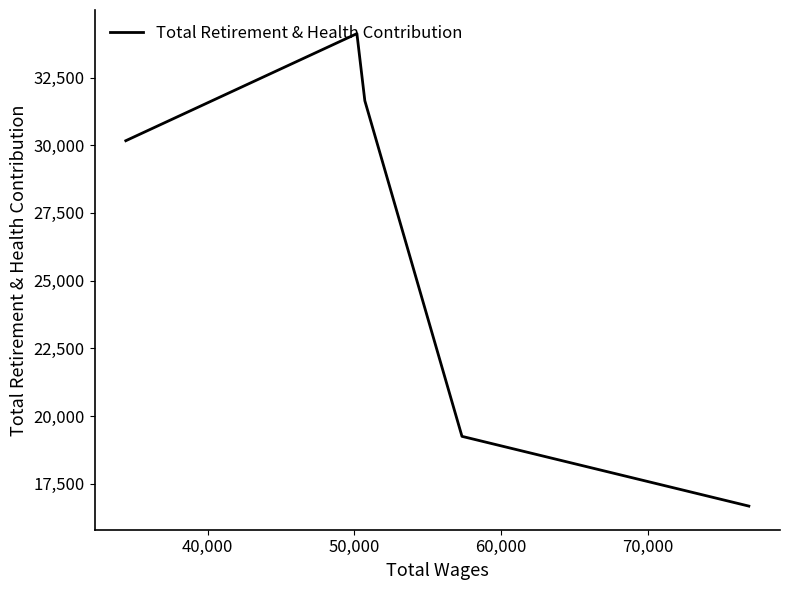

True or false: there are more than 0 points higher than both neighbors.

True